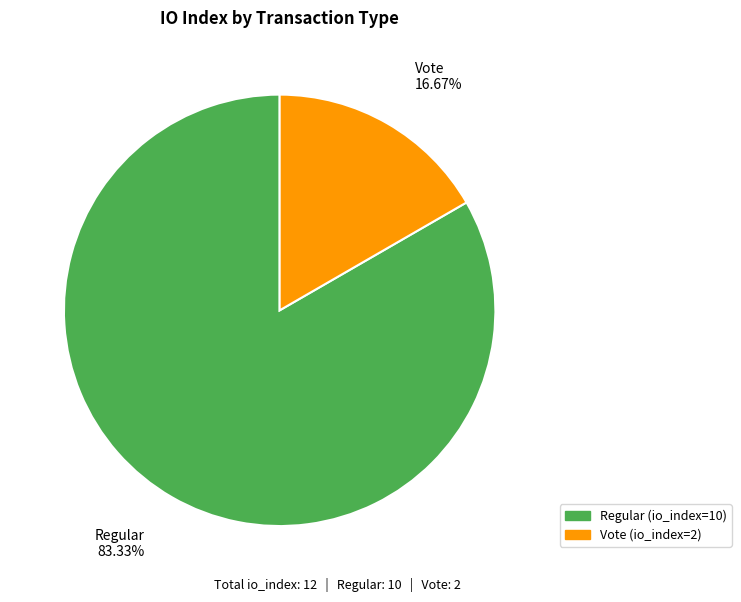

Which slice is the smallest?

Vote (io_index=2)